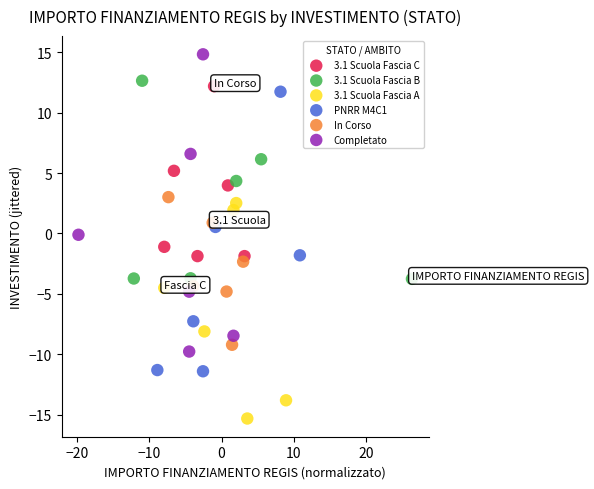

Which series has the widest spread of Y values?

Completato